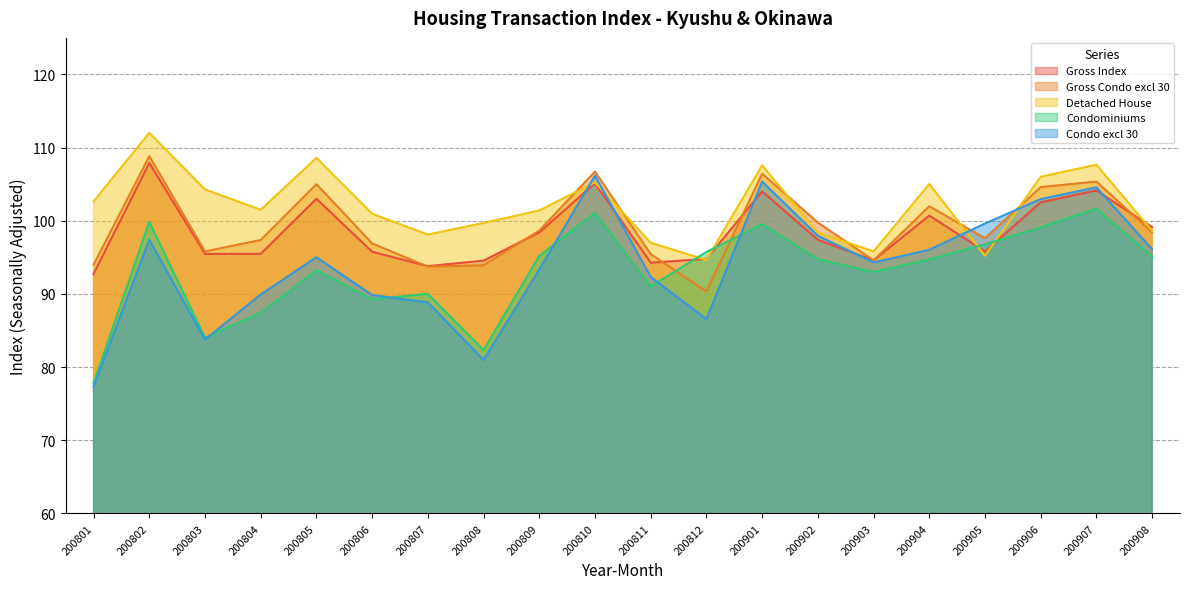

True or false: Condominiums has more than 1 interior local peaks.

True